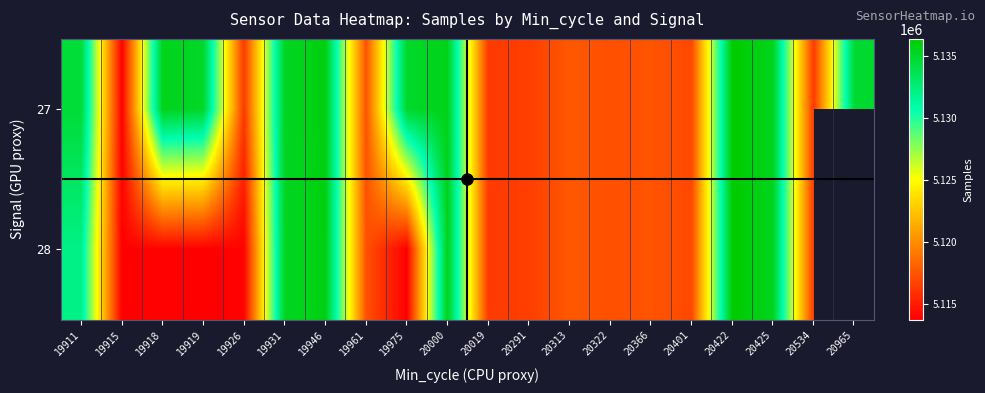

How many data points in 28 are less than 5117381?

10